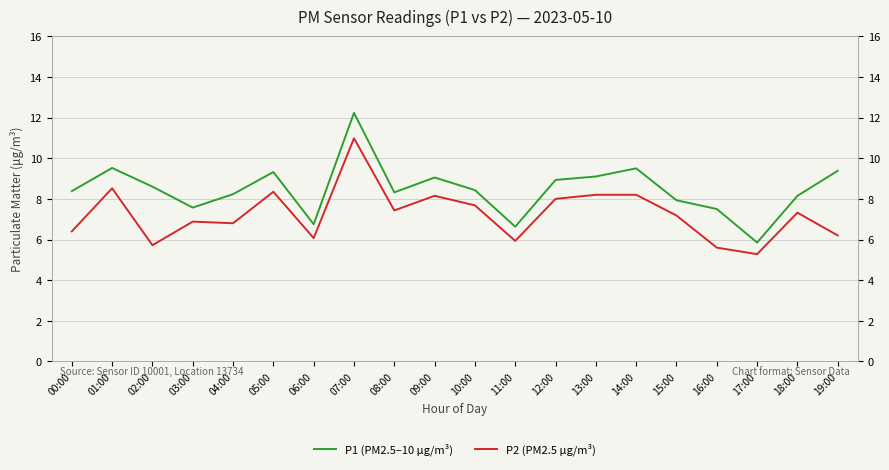

What is the lowest value of the P1 (PM2.5–10 µg/m³) series?

5.8